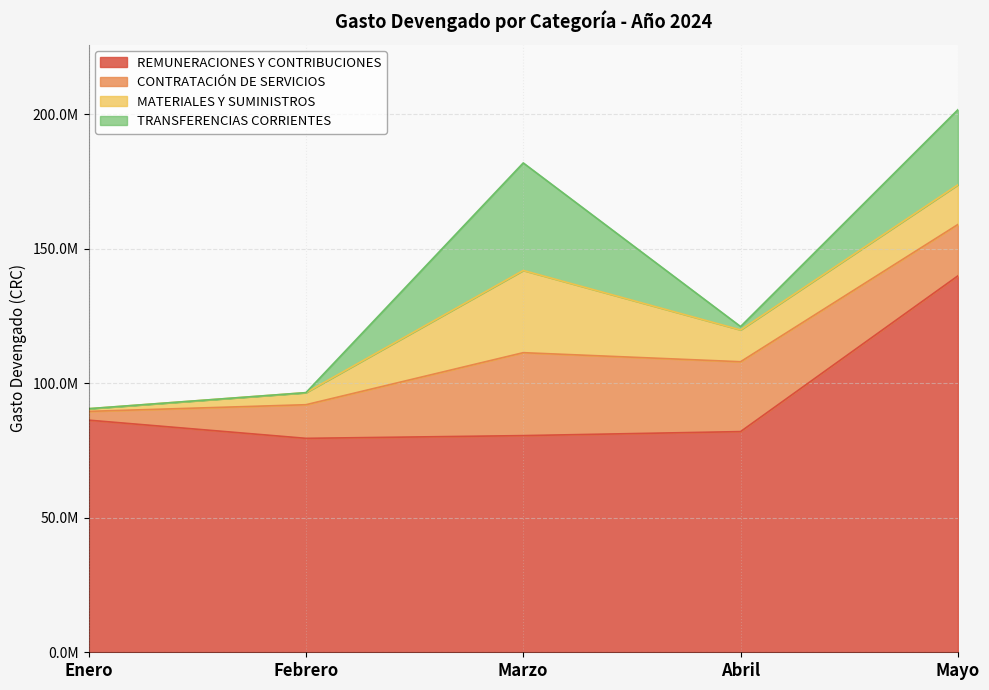

Rank the series by their maximum value, from highest to lowest.

REMUNERACIONES Y CONTRIBUCIONES, TRANSFERENCIAS CORRIENTES, CONTRATACIÓN DE SERVICIOS, MATERIALES Y SUMINISTROS